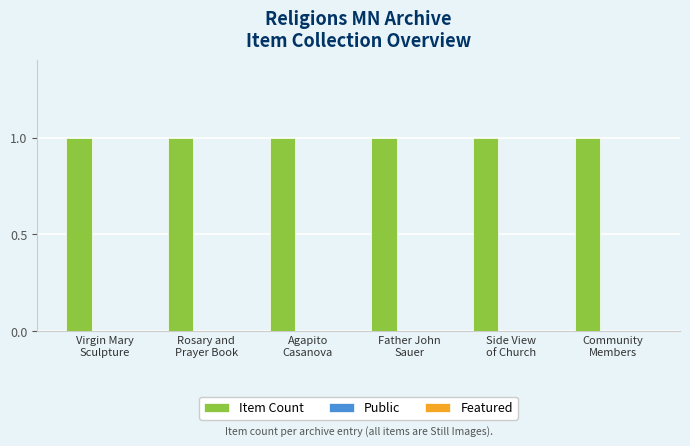

Rank the series at Virgin Mary
Sculpture from lowest to highest value.

Public, Featured, Item Count